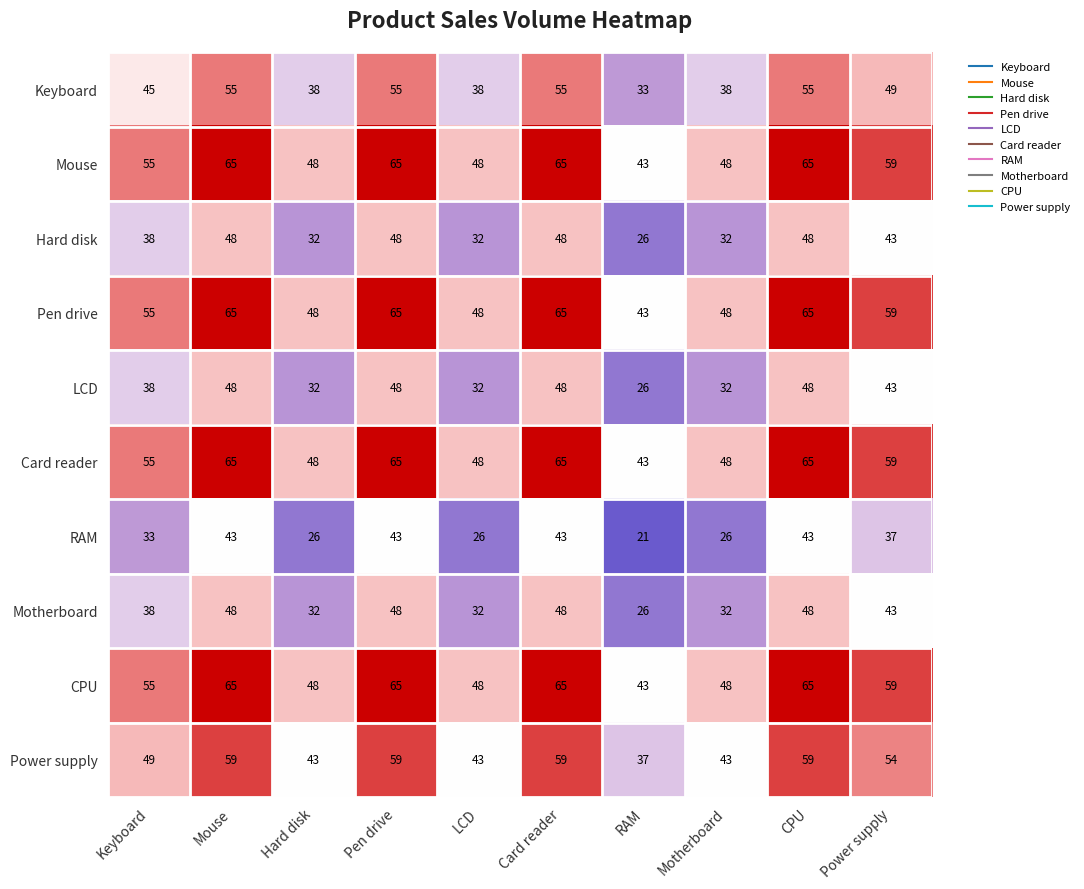

How many distinct data groups are displayed?

10